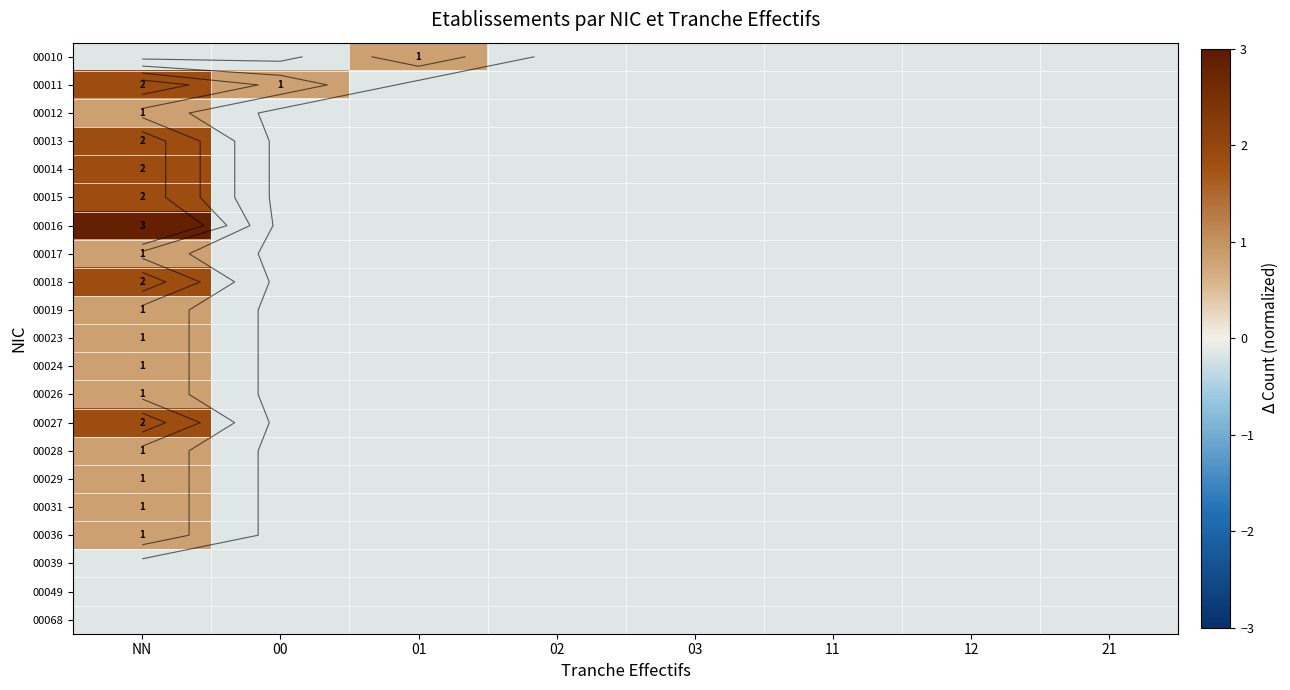

Is the value of 00015 at 21 greater than the value of 00036 at 00?

No